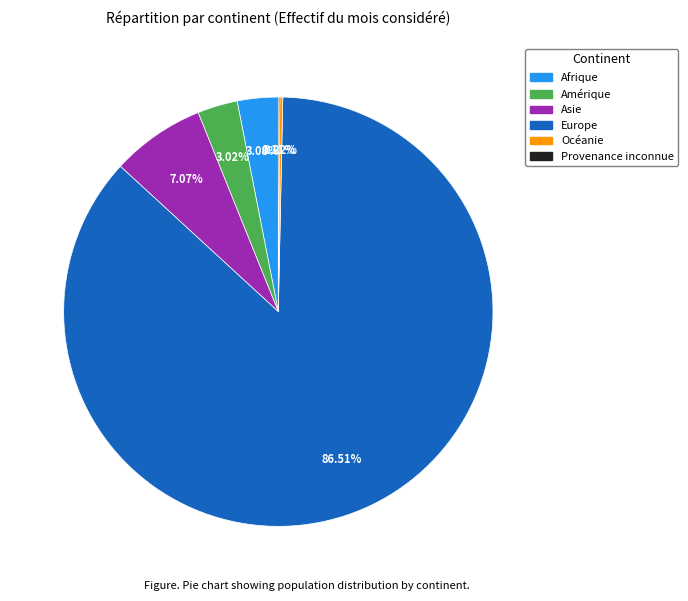

Is it true that Afrique is 9% of the pie?

False